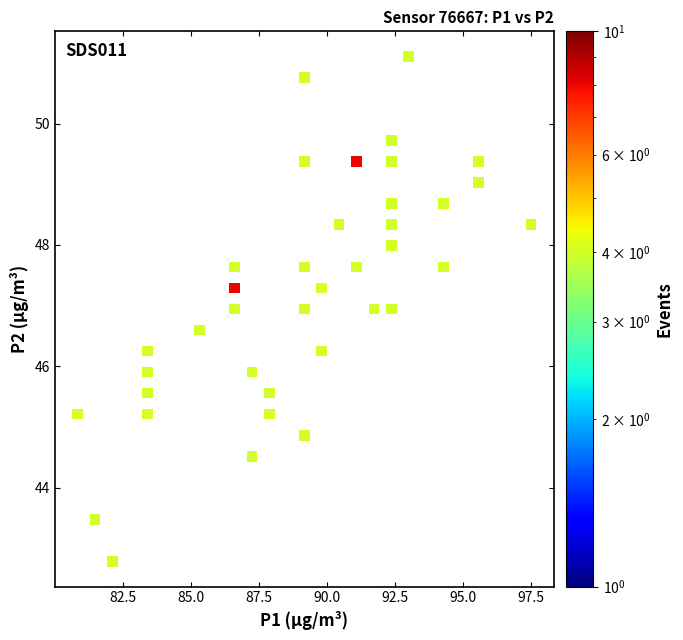

What is the range of X values (max minus min)?

16.6